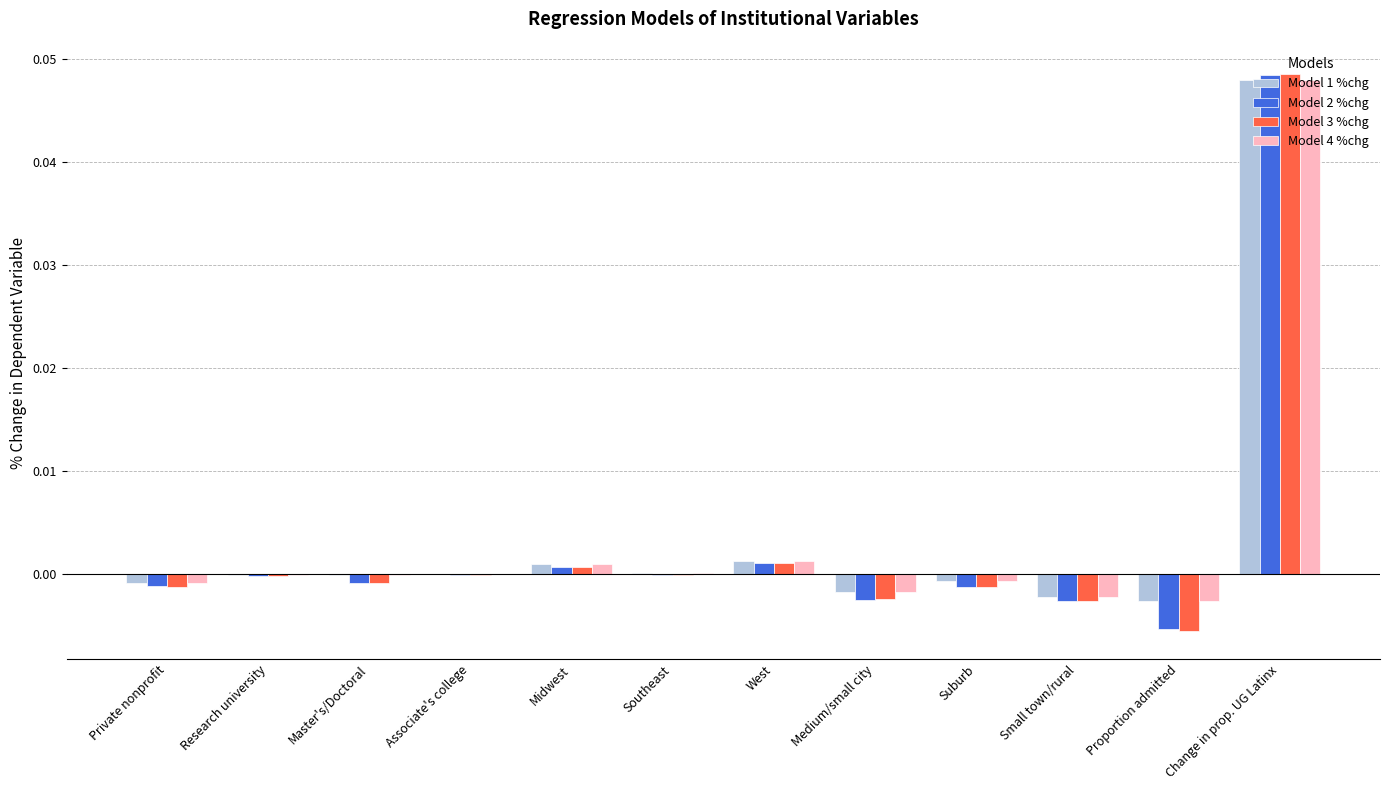

The value of Model 1 %chg at West is 0.0. True or false?

True